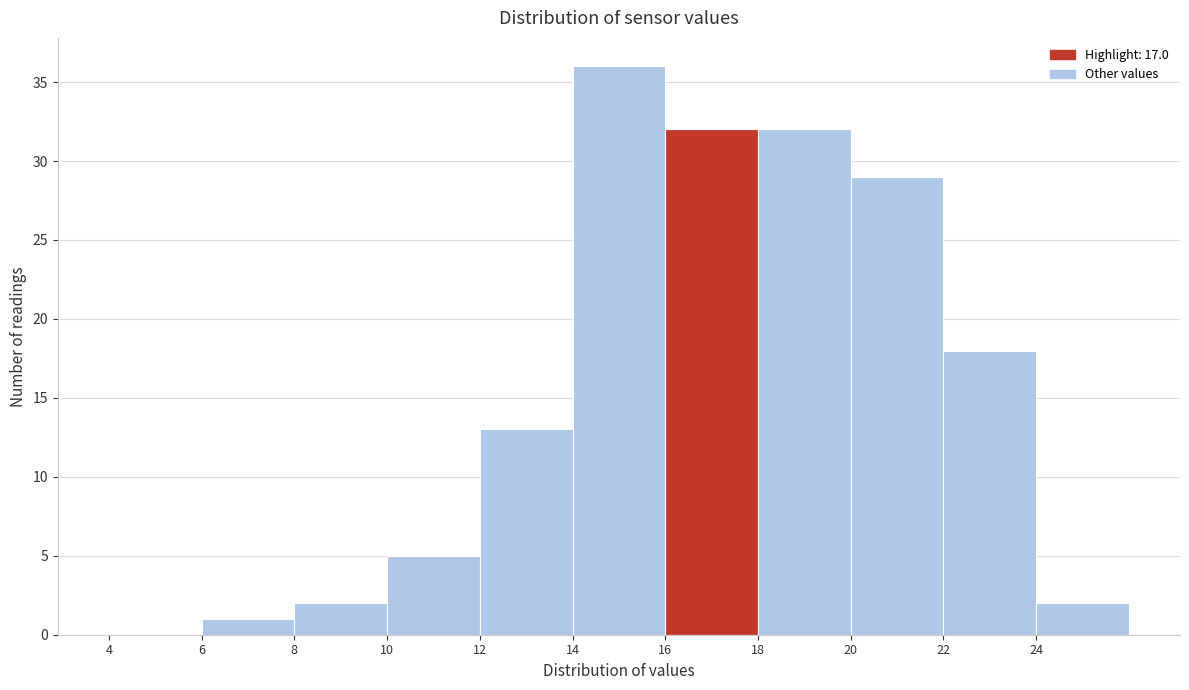

What is the height of the bar covering 10 to 12 on the x-axis? The values are not printed on the chart, so give them approximately, as read against the axis.

5